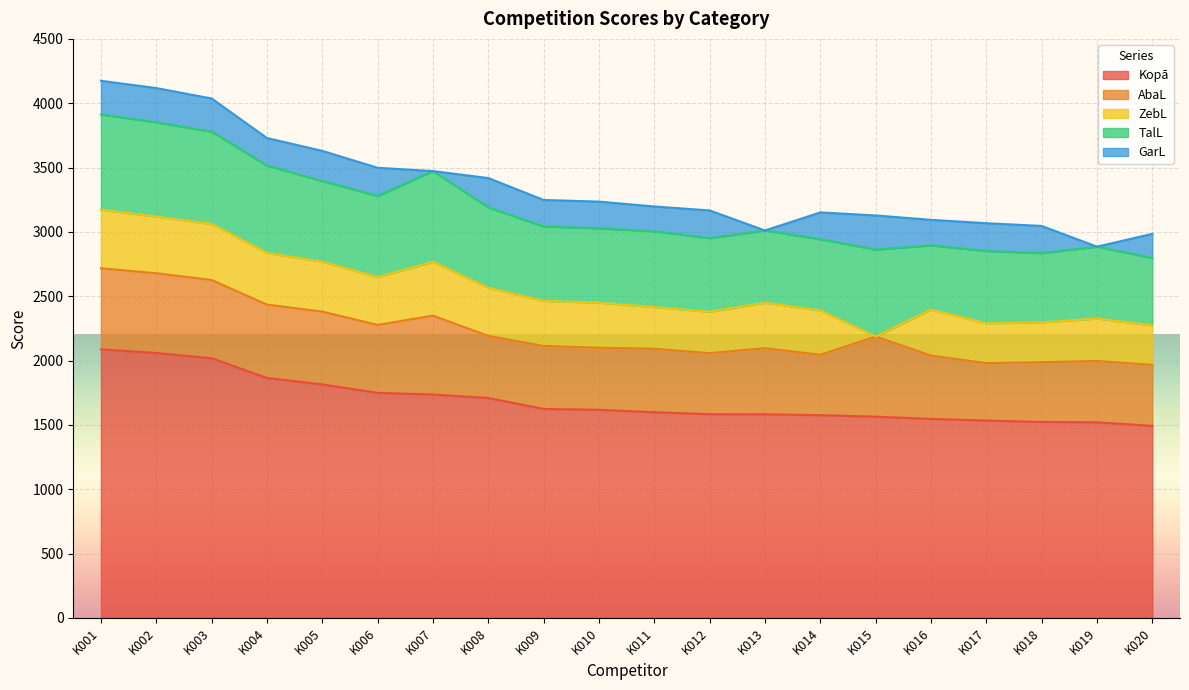

What is the value of the TalL point at the 10th from the left?

577.5